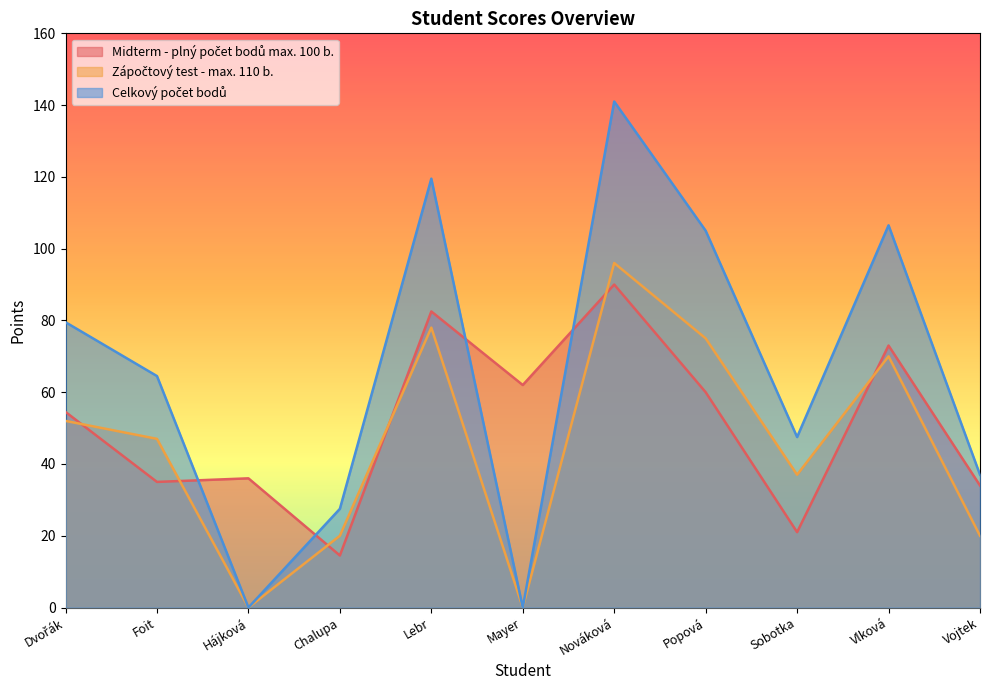

What is the difference between the Celkový počet bodů values at Sobotka and Lebr?

72.0